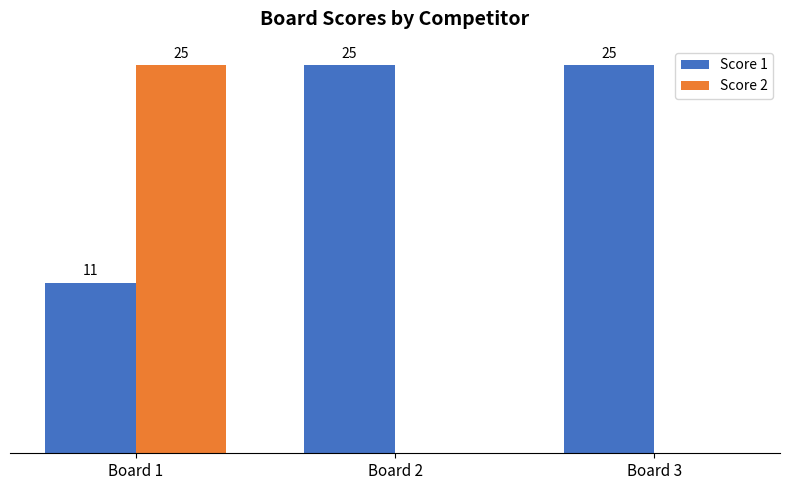

At which category is the sum across all series the highest?

Board 1